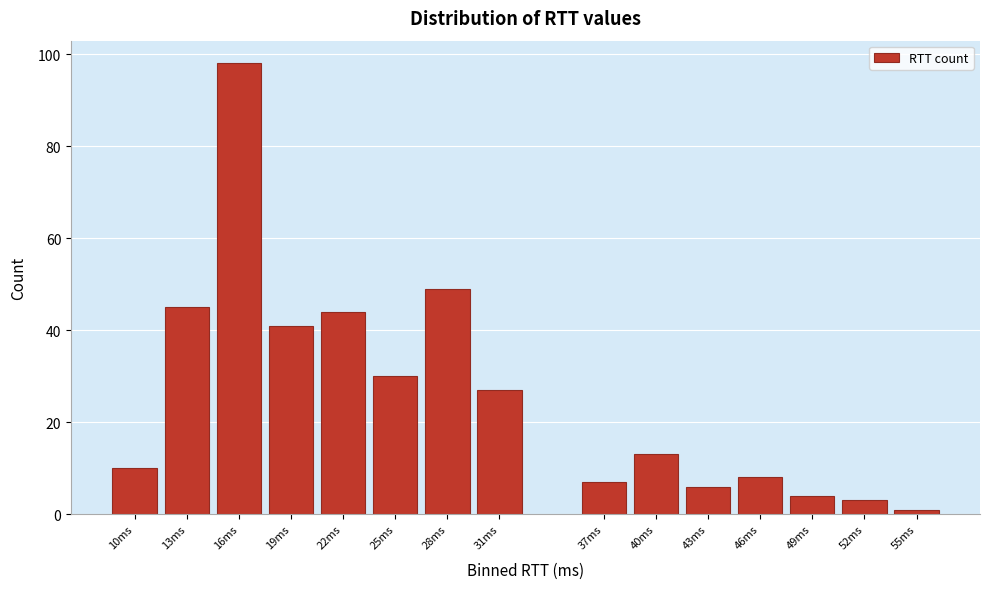

Reading left to right, list all the values displayed in this chart.

10ms=10	13ms=45	16ms=98	19ms=41	22ms=44	25ms=30	28ms=49	31ms=27	37ms=7	40ms=13	43ms=6	46ms=8	49ms=4	52ms=3	55ms=1